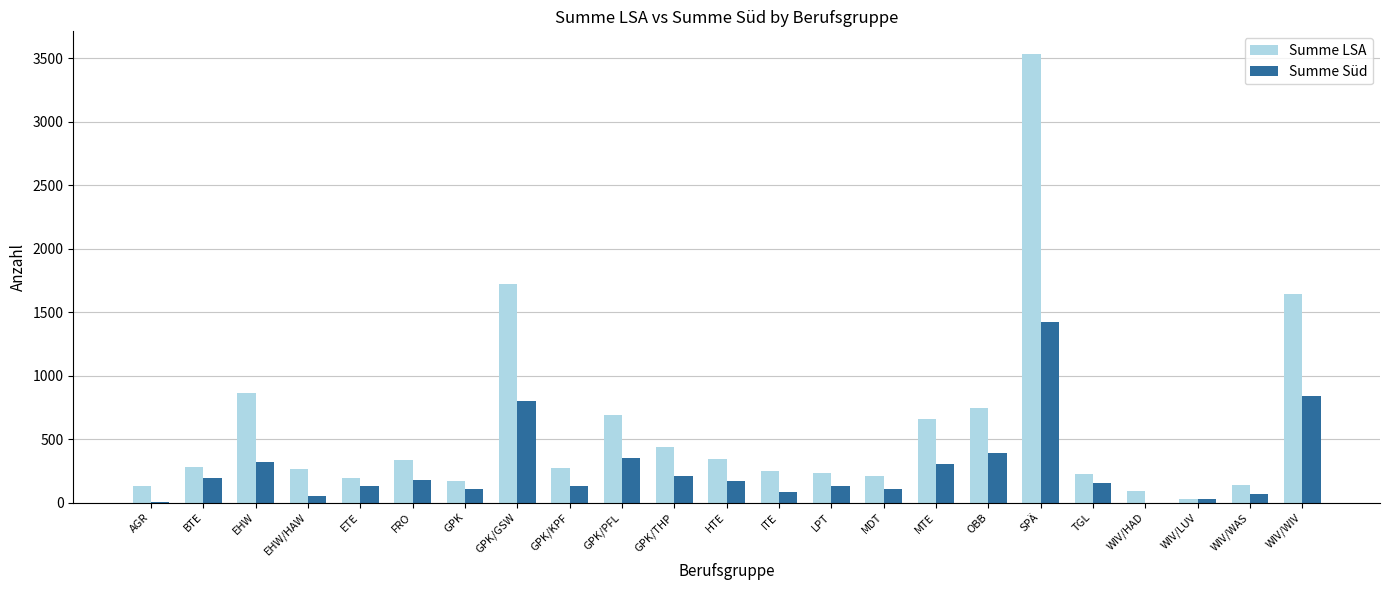

What is the maximum value for Summe Süd?

1420